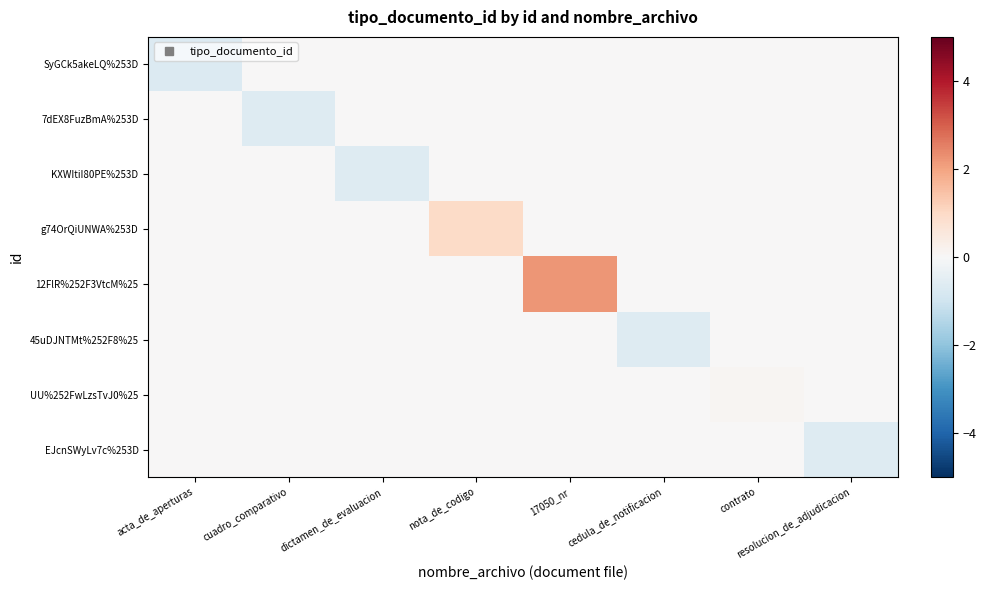

What is the spread (max minus min) of values at contrato?

0.1